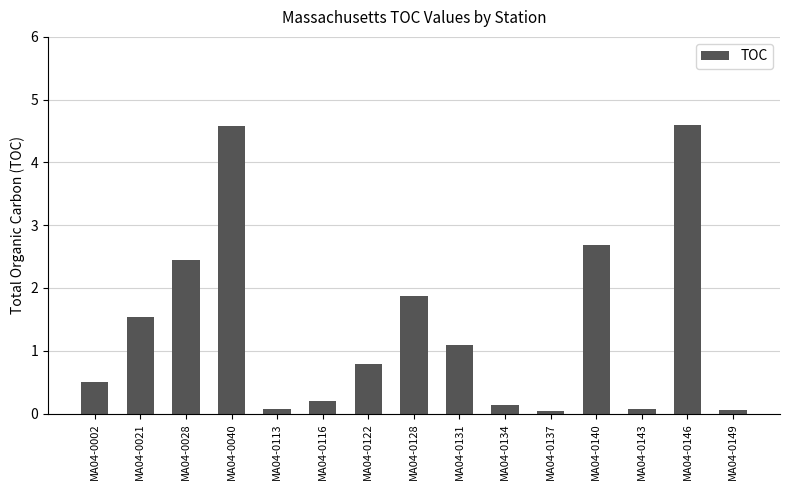

Where is the data nearest to the value 2?

MA04-0128